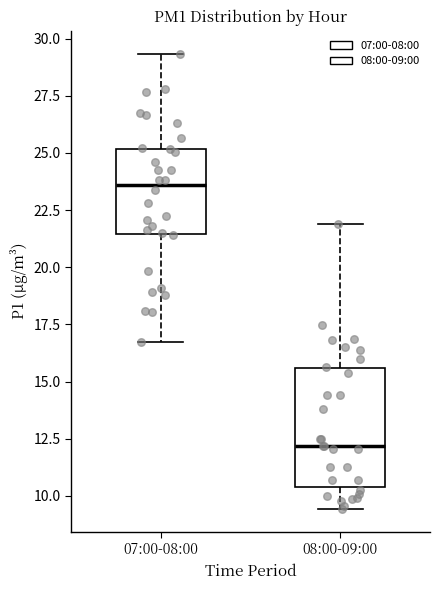

Reading left to right, transcribe this box plot: for each box, give where its median line is, the range the box spans, and where its two whiskers end, as read against the y-axis. The values are not printed on the chart, so give them approximately, as read against the axis.

07:00-08:00: median 23.5, box 21.5 to 25.0, whiskers 17.0 to 29.5
08:00-09:00: median 12.0, box 10.5 to 15.5, whiskers 9.5 to 22.0